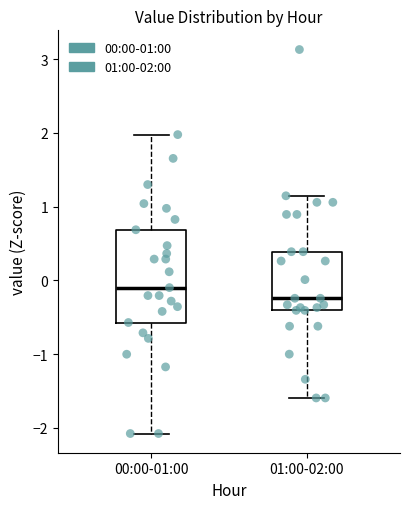

Where does the lower whisker of the box for 00:00-01:00 end on the y-axis? The values are not printed on the chart, so give them approximately, as read against the axis.

-2.1